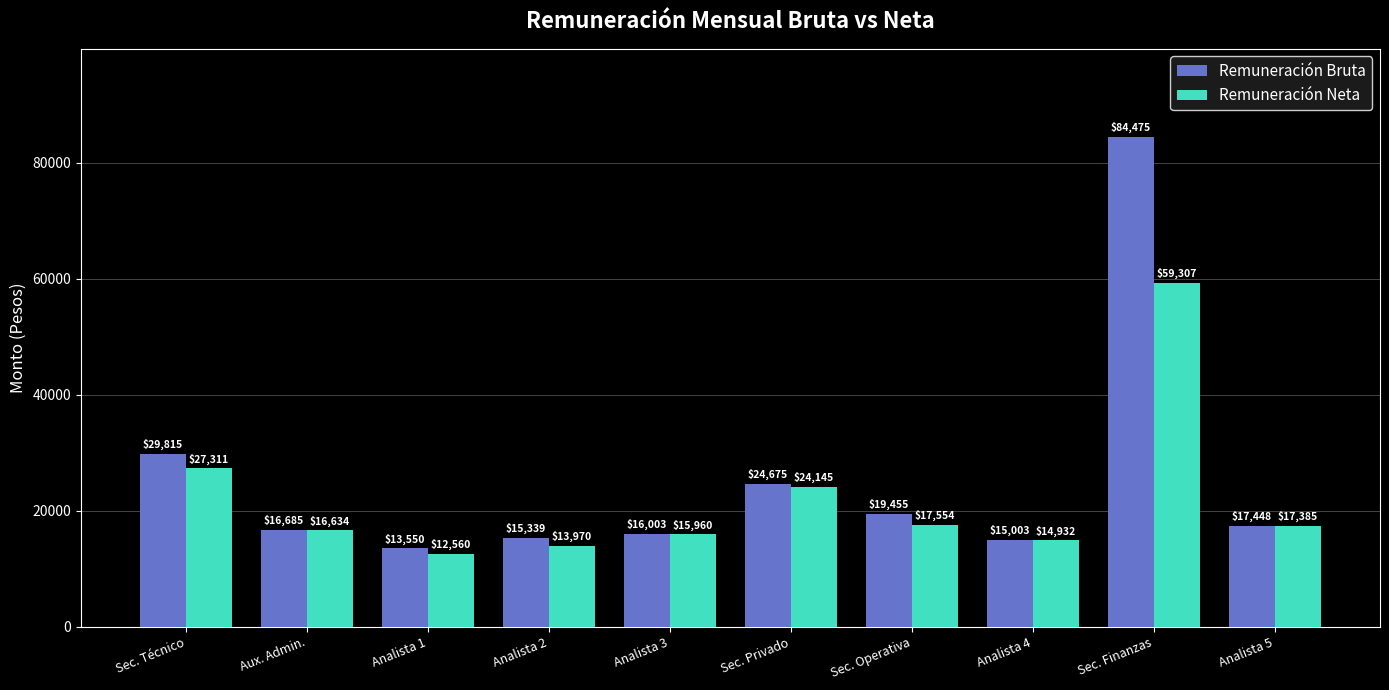

Rank the series by their maximum value, from highest to lowest.

Remuneración Bruta, Remuneración Neta